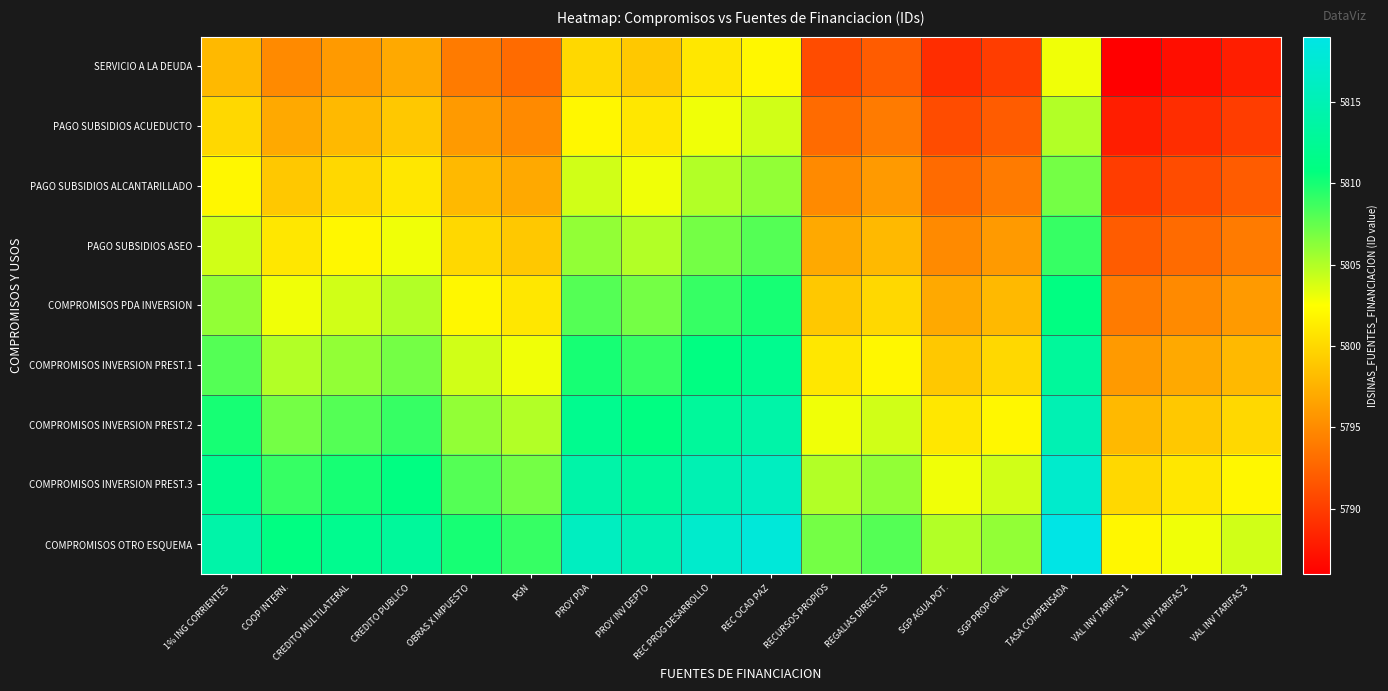

What is the total value across all series at REGALIAS DIRECTAS?

52200